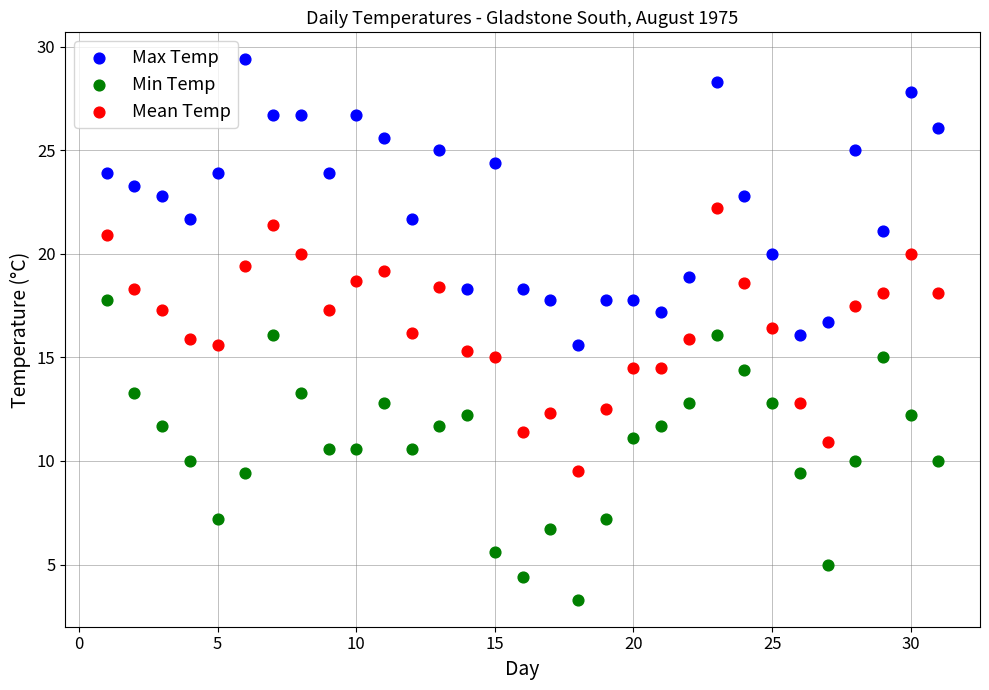

Which series reaches the minimum Y coordinate?

Min Temp